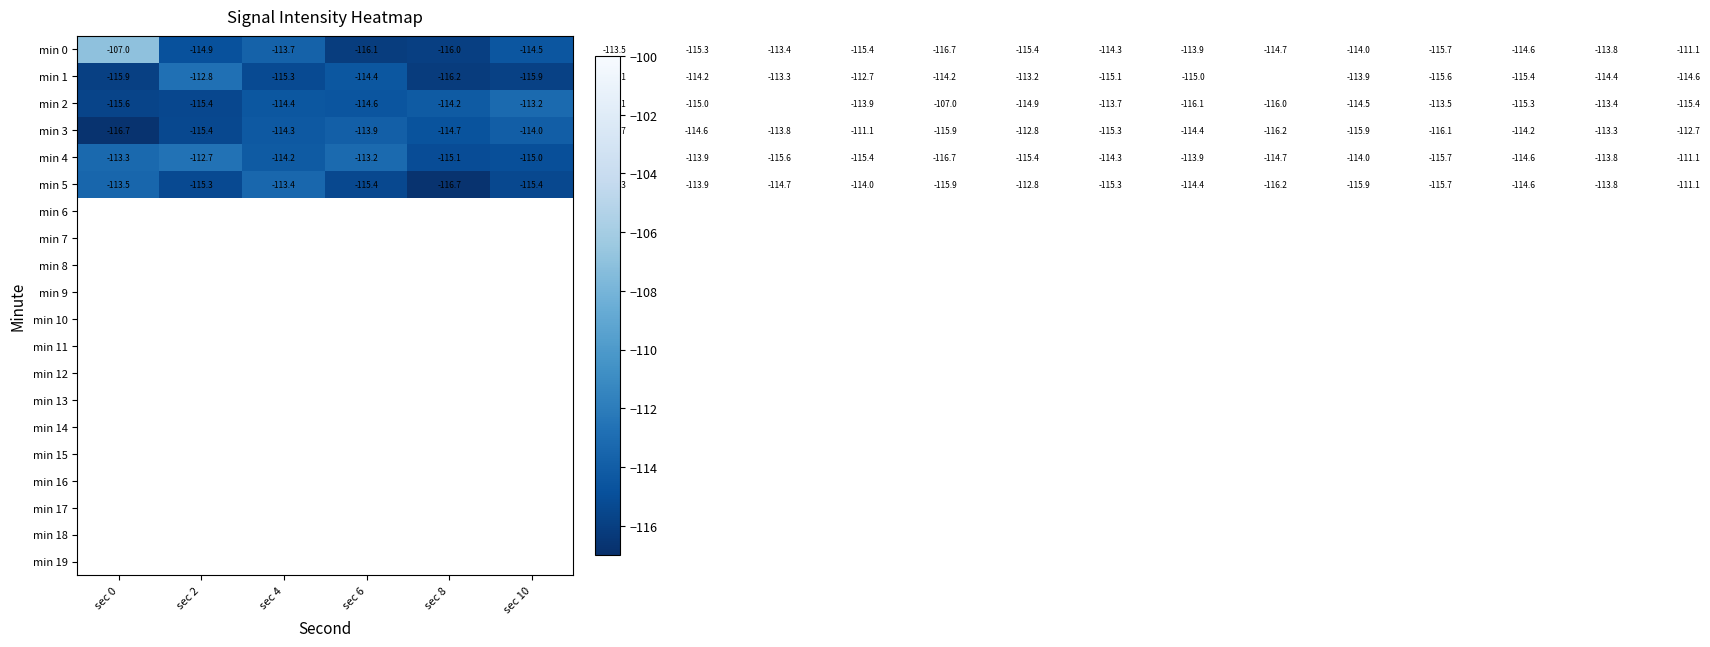

What is the maximum value shown in the chart?

-100.9